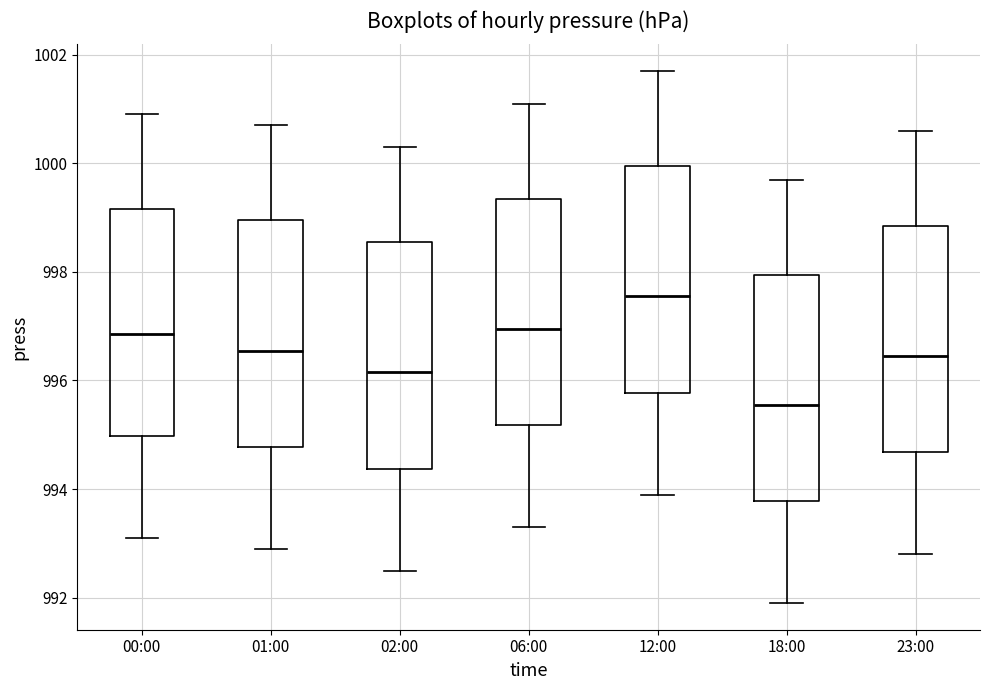

Reading left to right, read every box against the y-axis: the position of its median line, the range the box covers, and the ends of its whiskers. The values are not printed on the chart, so give them approximately, as read against the axis.

00:00: median 996.8, box 995.0 to 999.2, whiskers 993.2 to 1001.0
01:00: median 996.6, box 994.8 to 999.0, whiskers 993.0 to 1000.8
02:00: median 996.2, box 994.4 to 998.6, whiskers 992.6 to 1000.4
06:00: median 997.0, box 995.2 to 999.4, whiskers 993.4 to 1001.2
12:00: median 997.6, box 995.8 to 1000.0, whiskers 994.0 to 1001.8
18:00: median 995.6, box 993.8 to 998.0, whiskers 992.0 to 999.8
23:00: median 996.4, box 994.6 to 998.8, whiskers 992.8 to 1000.6